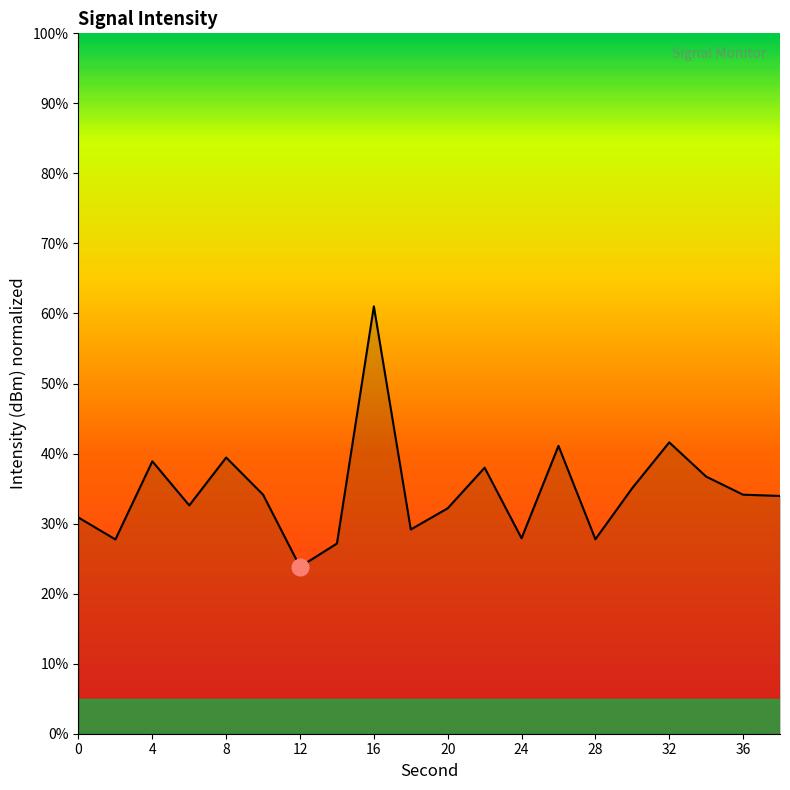

What is the smallest value displayed?

23.8